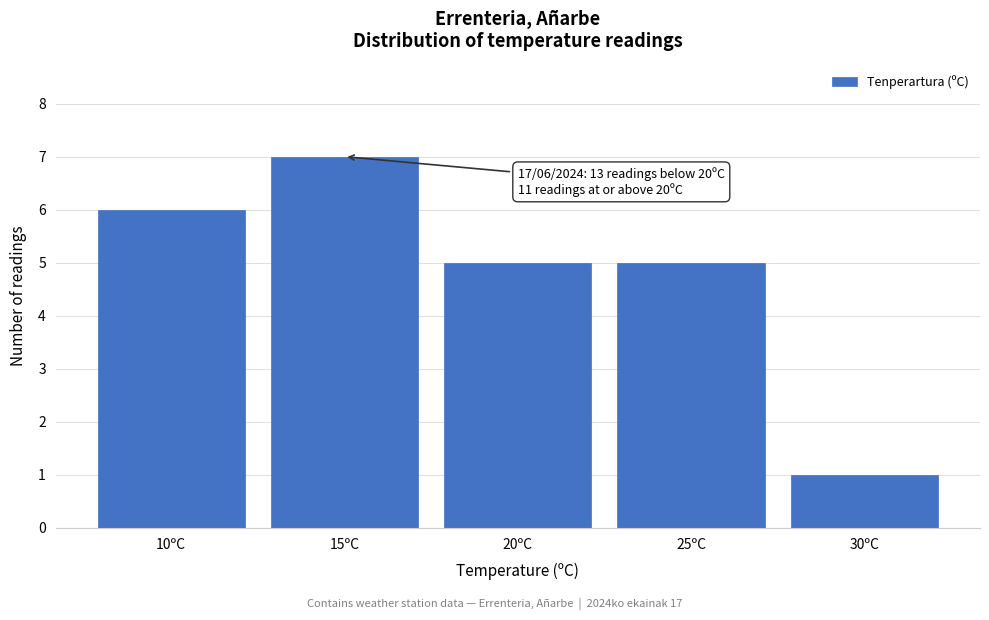

Reading right to left, list all the values displayed in this chart.

30ºC=1	25ºC=5	20ºC=5	15ºC=7	10ºC=6